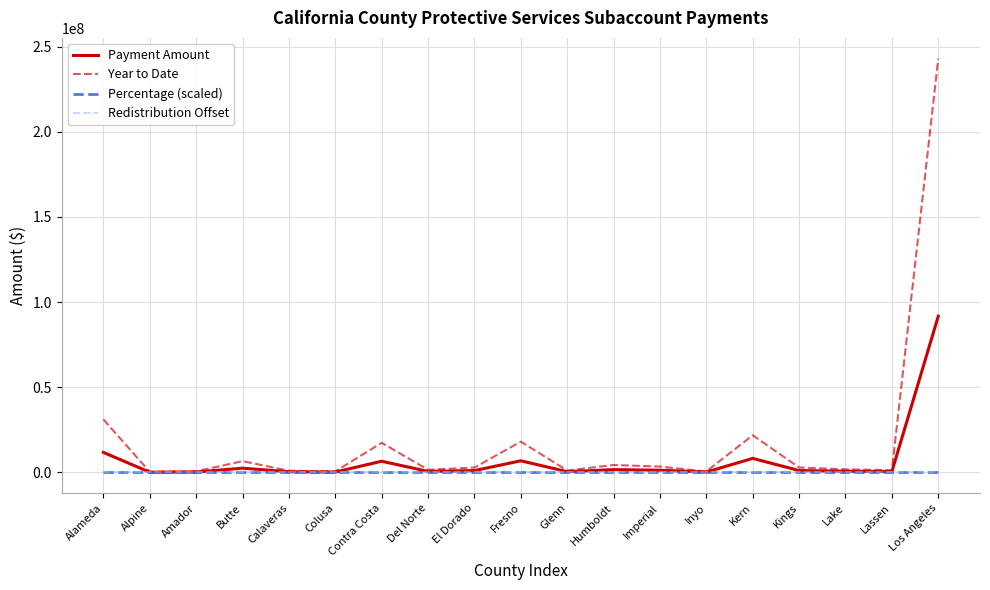

Is it true that Payment Amount equals 129414047.1 at Los Angeles?

False